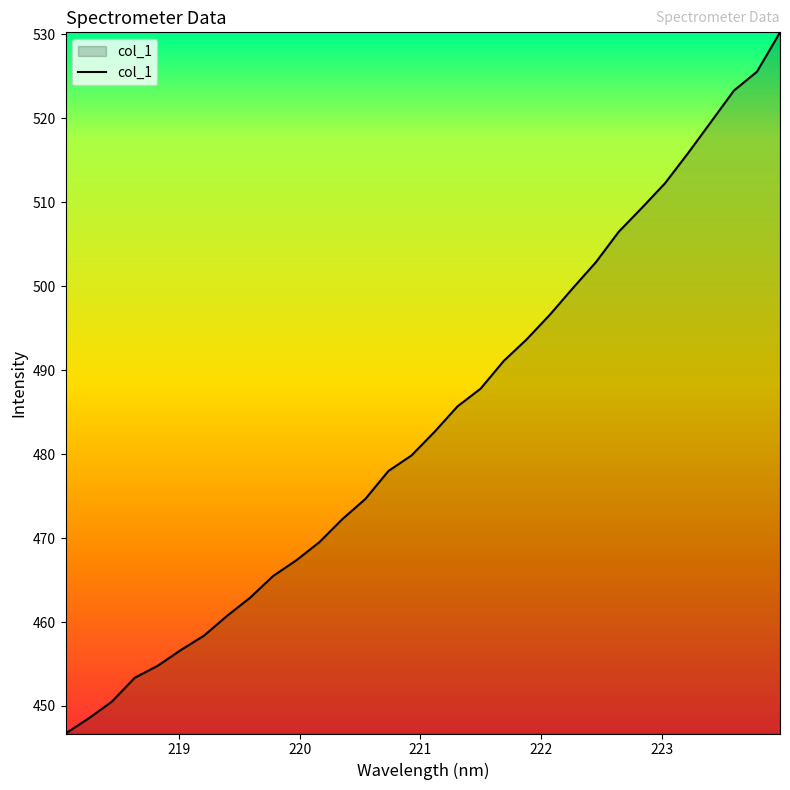

What is the maximum value shown in the chart?

530.2